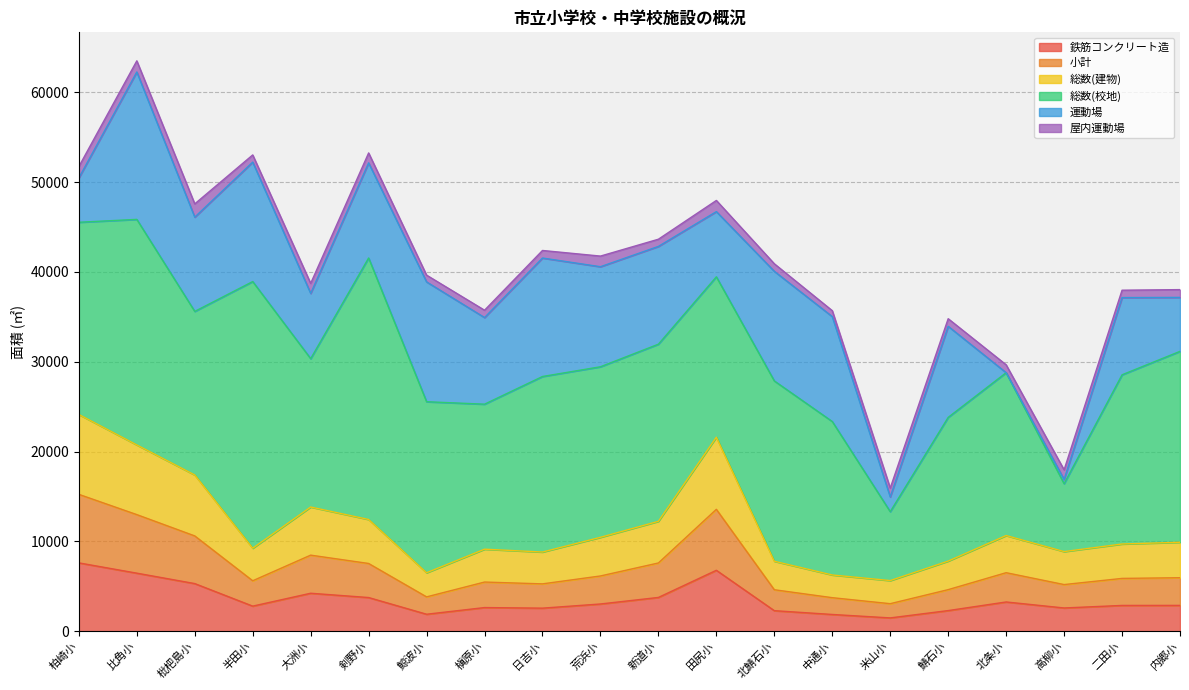

What is the sum of the 鉄筋コンクリート造 values at 中通小 and 米山小?

3353